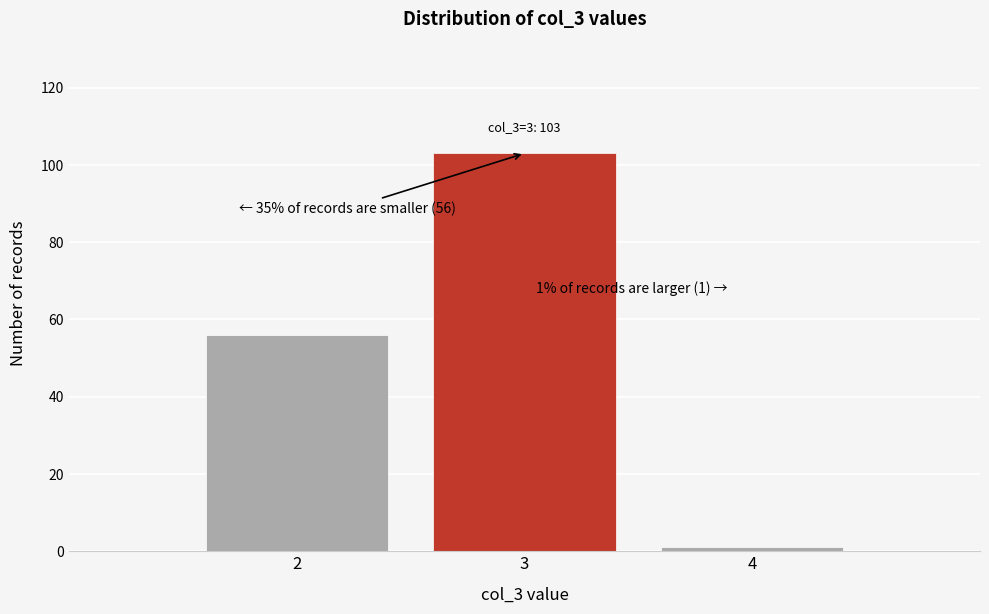

Which range on the x-axis has the tallest bar?

2.5 to 3.5